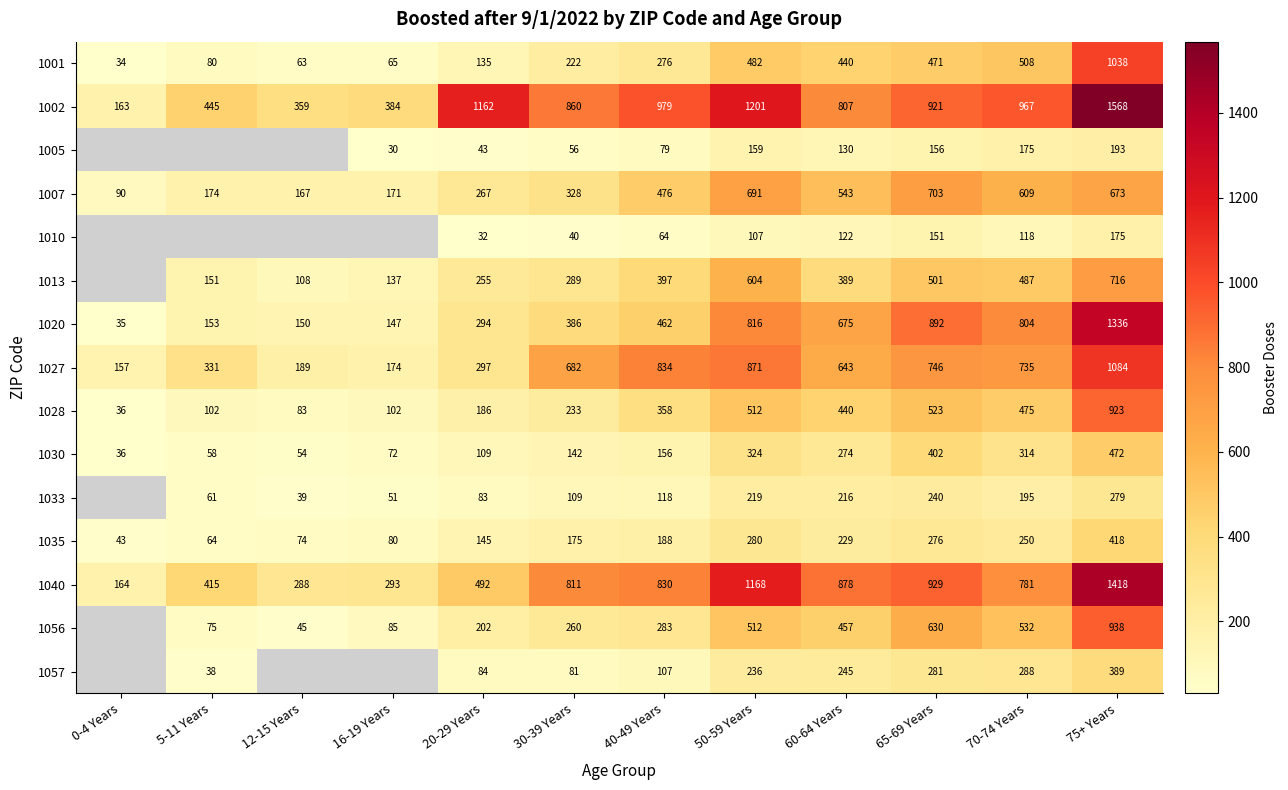

Where is 1028 nearest to the value 479?

70-74 Years